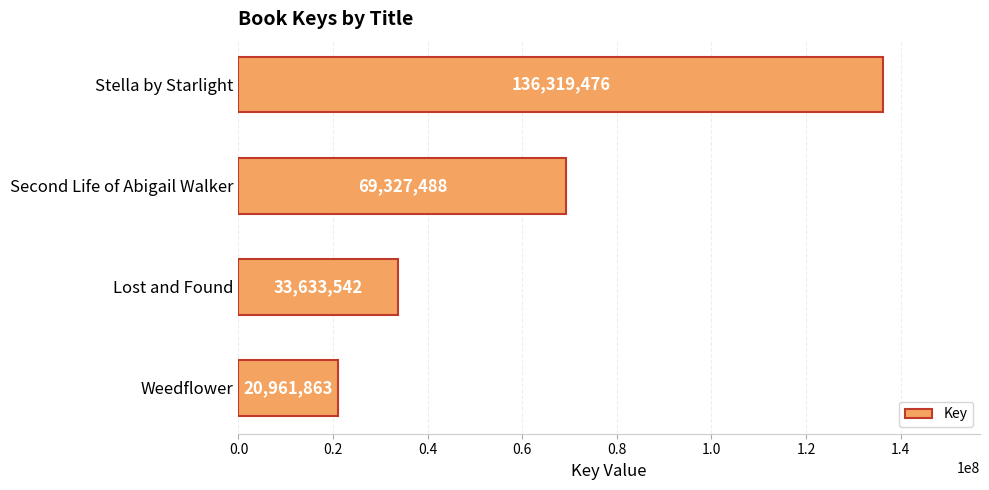

How many bars are there in total?

4